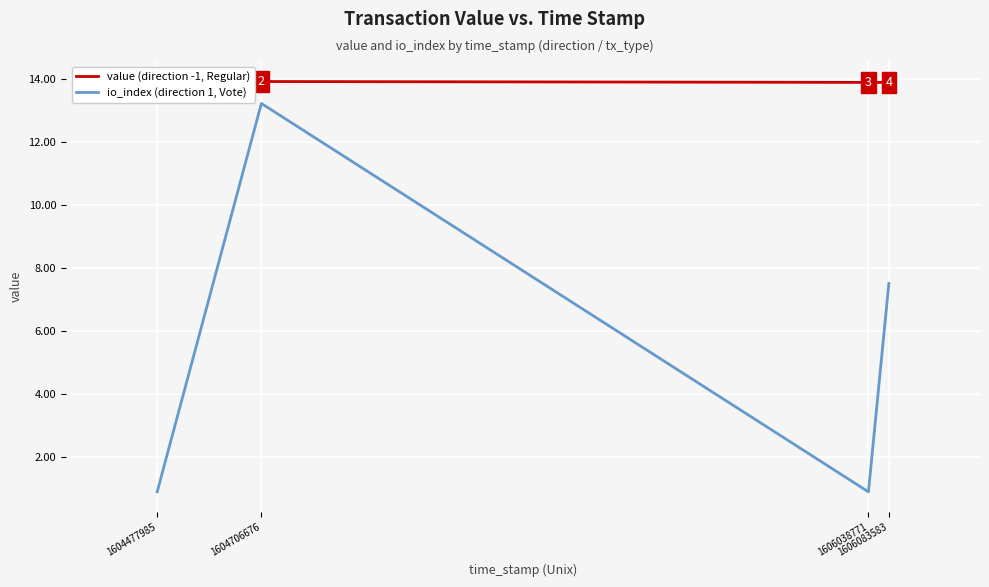

True or false: value (direction -1, Regular) and io_index (direction 1, Vote) intersect in this chart.

False